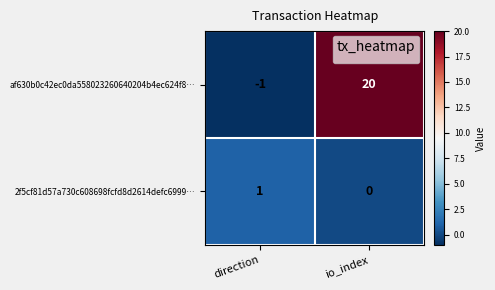

Reading right to left, extract all data points from this chart.

af630b0c42ec0da558023260640204b4ec624f8…: 20	-1
2f5cf81d57a730c608698fcfd8d2614defc6999…: 0	1